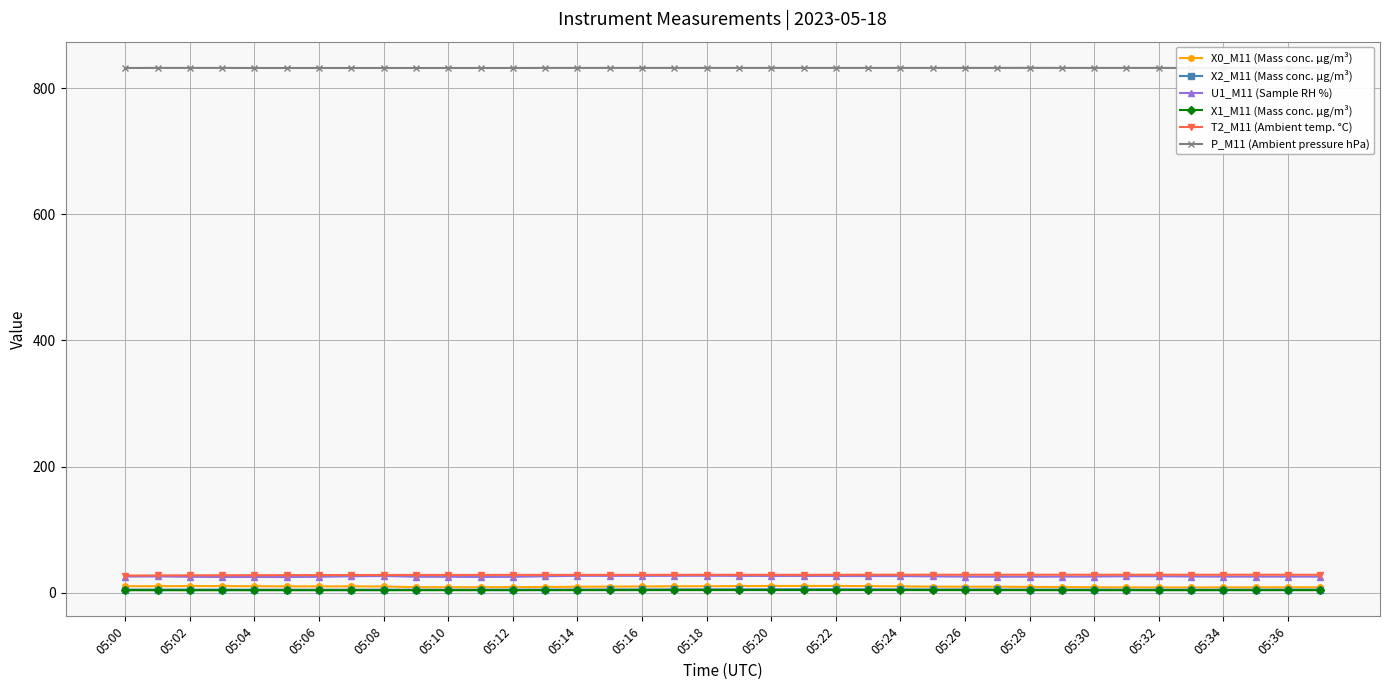

The X1_M11 (Mass conc. μg/m³) series shows 4.0 at 05:00. True or false?

True